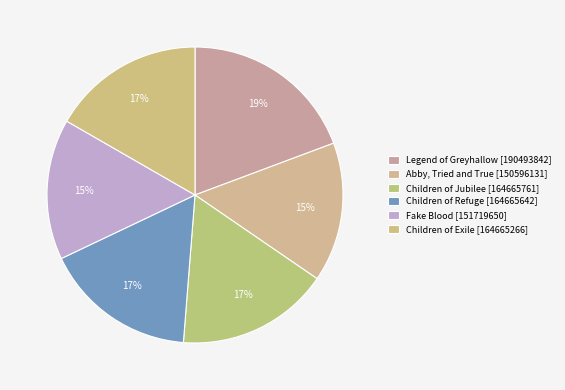

Does any single category account for the majority?

No